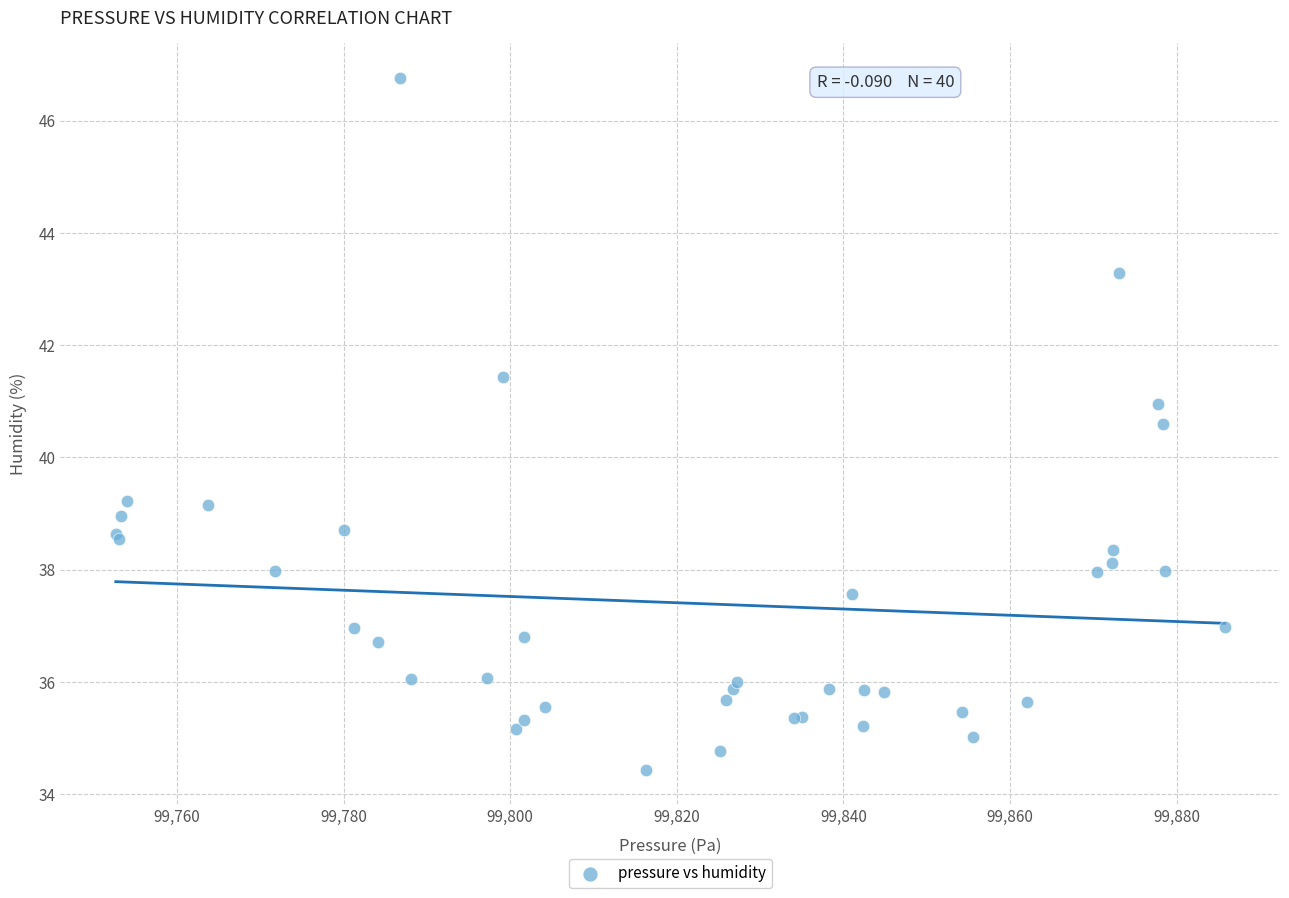

What Y value in the scatter plot is closest to 40?

40.6